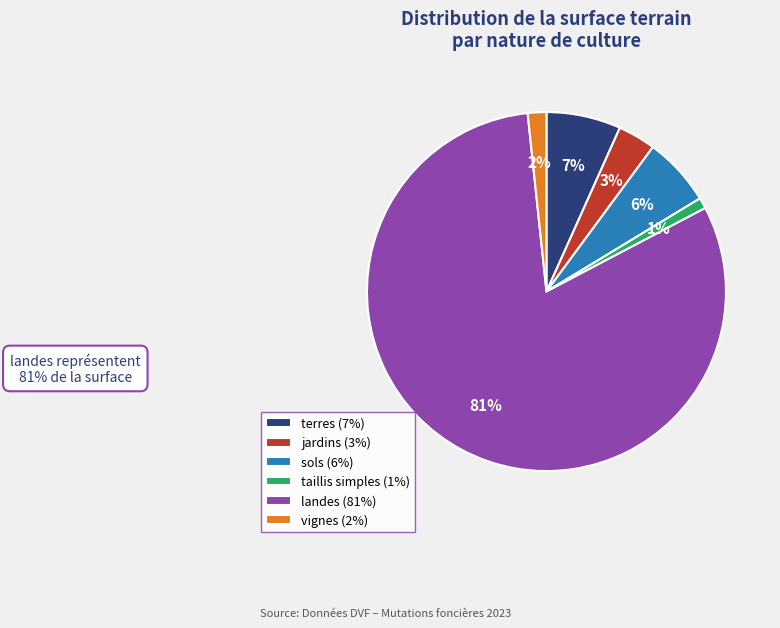

The landes (81%) slice represents 81% of the pie. True or false?

True